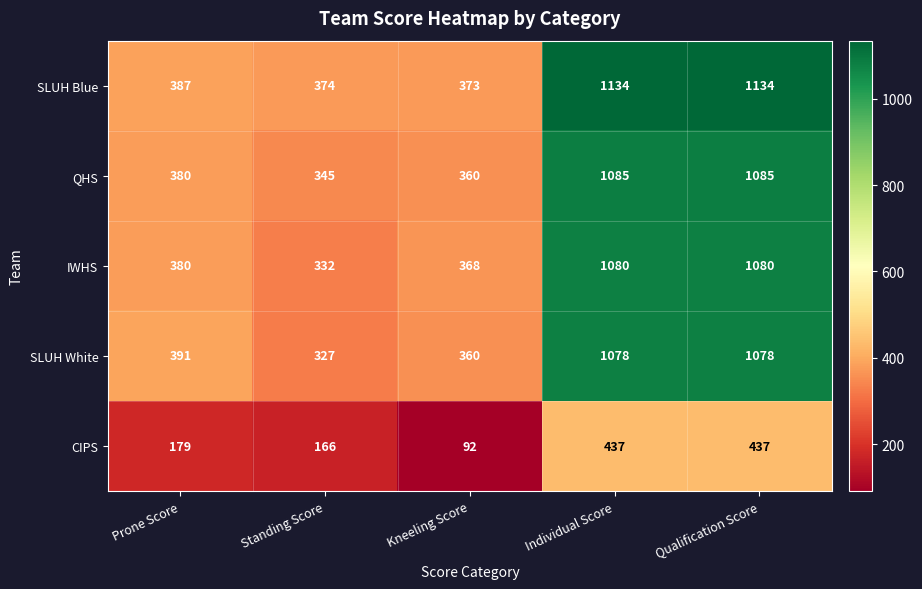

What is the maximum value for QHS?

1085